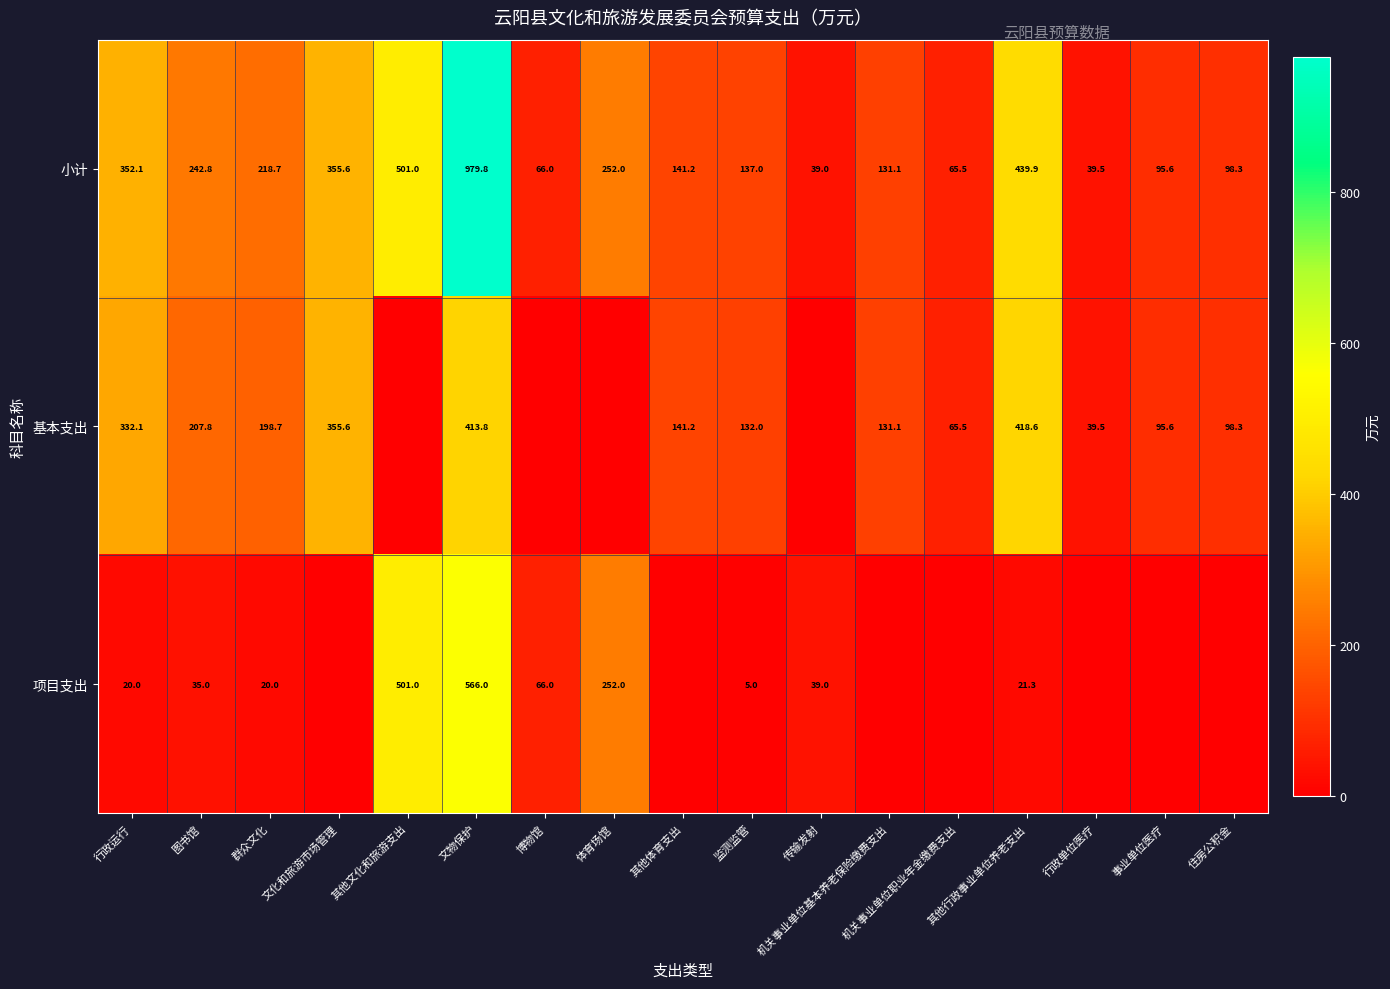

Rank the categories by 小计 value from lowest to highest.

传输发射, 行政单位医疗, 机关事业单位职业年金缴费支出, 博物馆, 事业单位医疗, 住房公积金, 机关事业单位基本养老保险缴费支出, 监测监管, 其他体育支出, 群众文化, 图书馆, 体育场馆, 行政运行, 文化和旅游市场管理, 其他行政事业单位养老支出, 其他文化和旅游支出, 文物保护